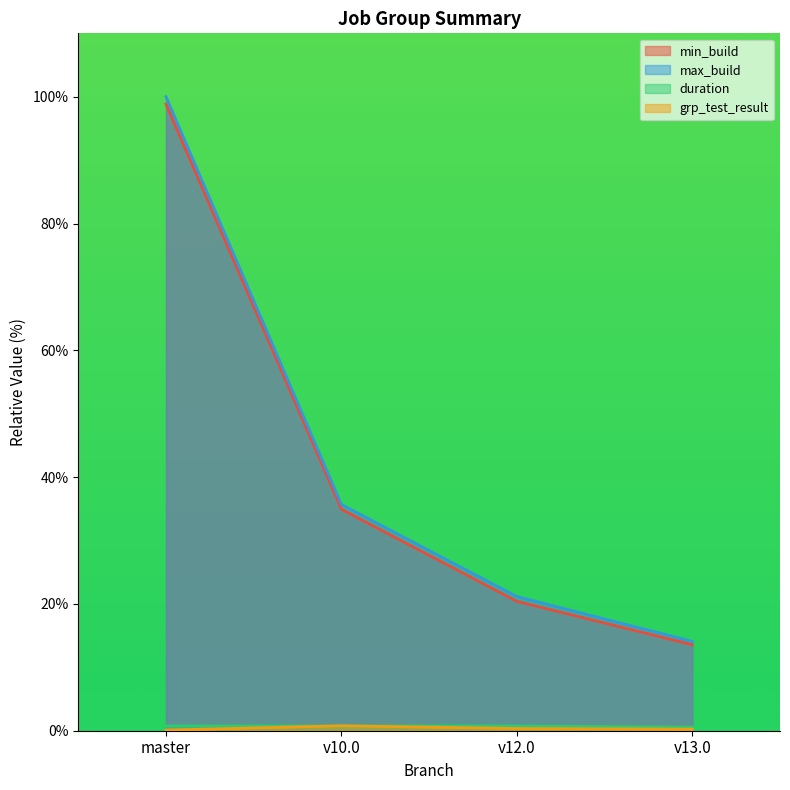

Which category has the lowest value across all series?

master